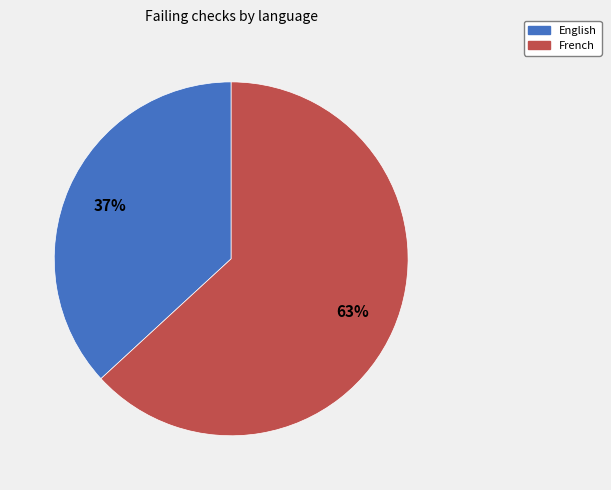

Count the number of slices in the pie.

2